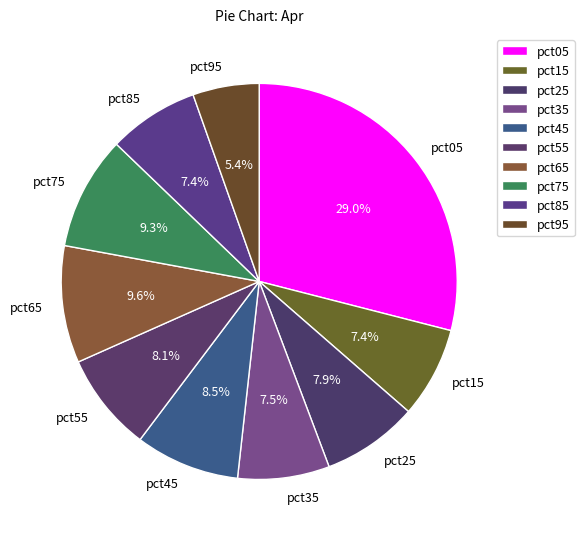

Between pct35 and pct65, which is larger?

pct65